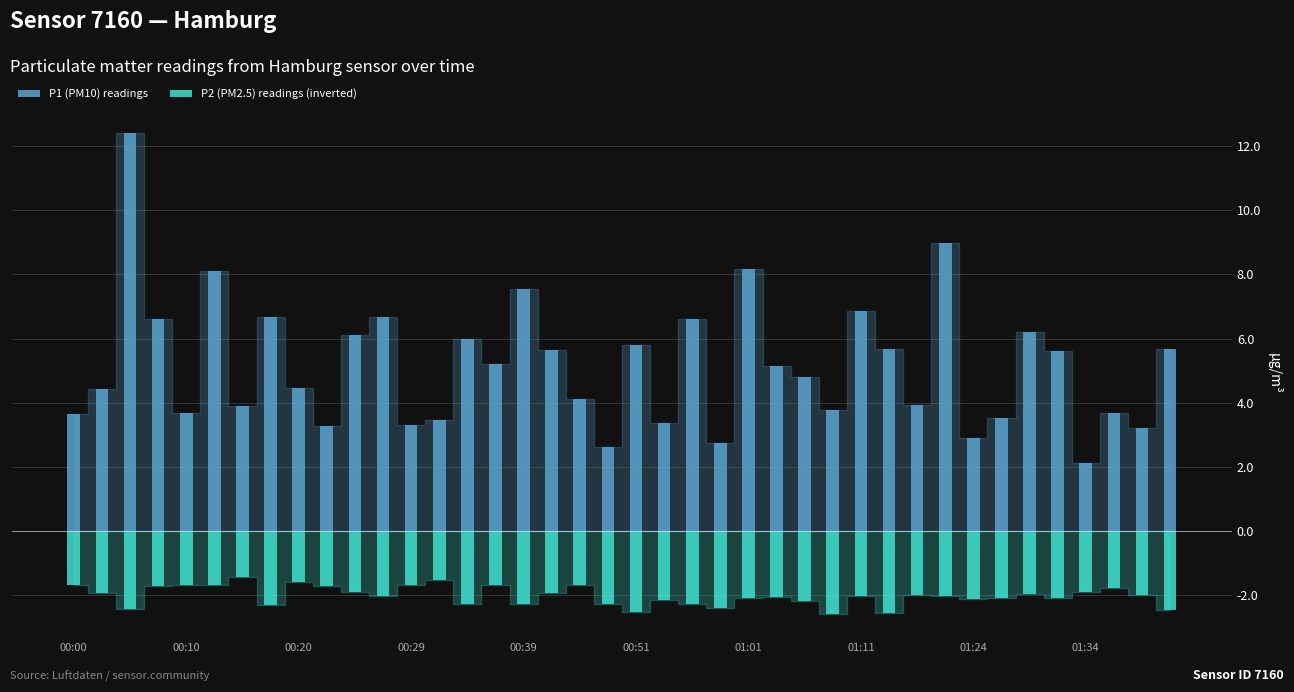

What is the difference between the maximum and minimum values in the P1 (PM10) readings series?

10.3